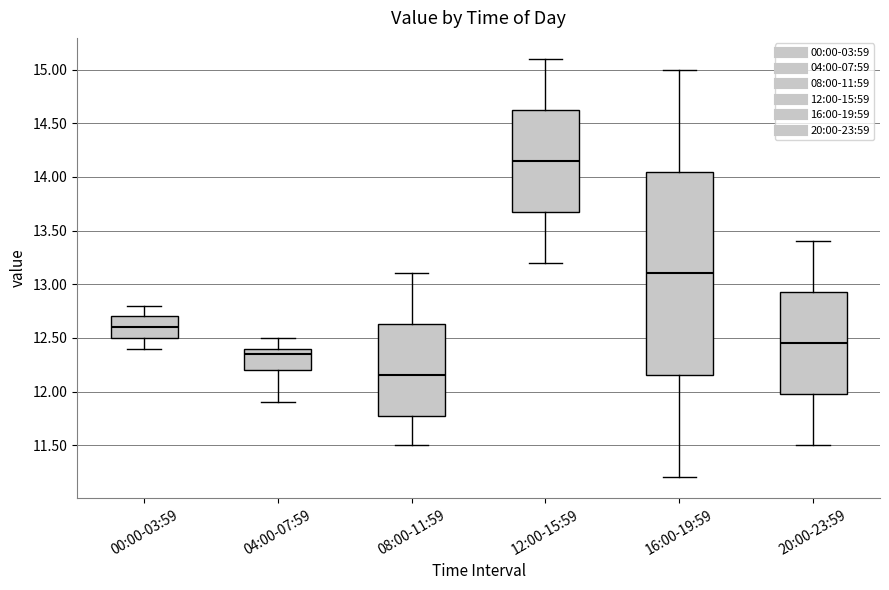

Reading left to right, read every box against the y-axis: the position of its median line, the range the box covers, and the ends of its whiskers. The values are not printed on the chart, so give them approximately, as read against the axis.

00:00-03:59: median 12.60, box 12.50 to 12.70, whiskers 12.40 to 12.80
04:00-07:59: median 12.35, box 12.20 to 12.40, whiskers 11.90 to 12.50
08:00-11:59: median 12.15, box 11.80 to 12.65, whiskers 11.50 to 13.10
12:00-15:59: median 14.15, box 13.70 to 14.65, whiskers 13.20 to 15.10
16:00-19:59: median 13.10, box 12.15 to 14.05, whiskers 11.20 to 15.00
20:00-23:59: median 12.45, box 12.00 to 12.95, whiskers 11.50 to 13.40